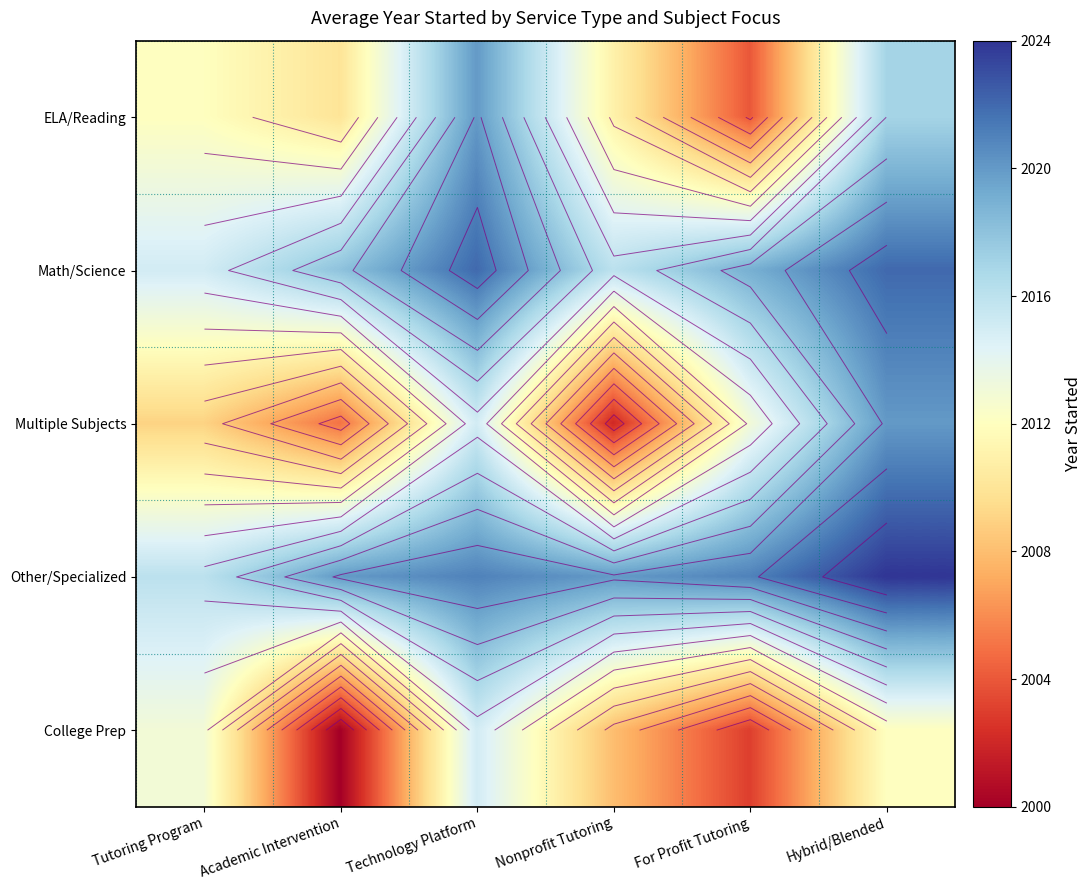

At which label is College Prep closest to 2007?

Nonprofit Tutoring